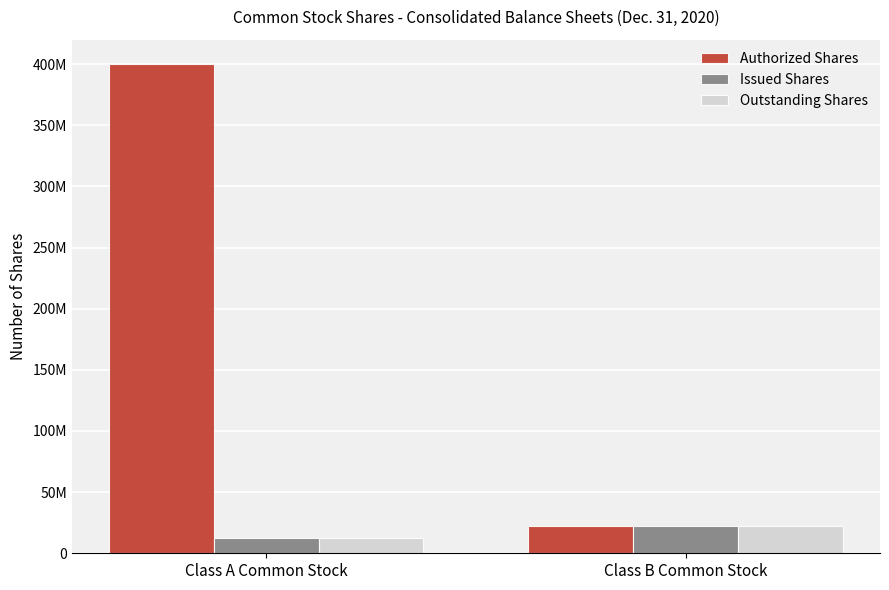

What is the maximum value for Outstanding Shares?

22438828